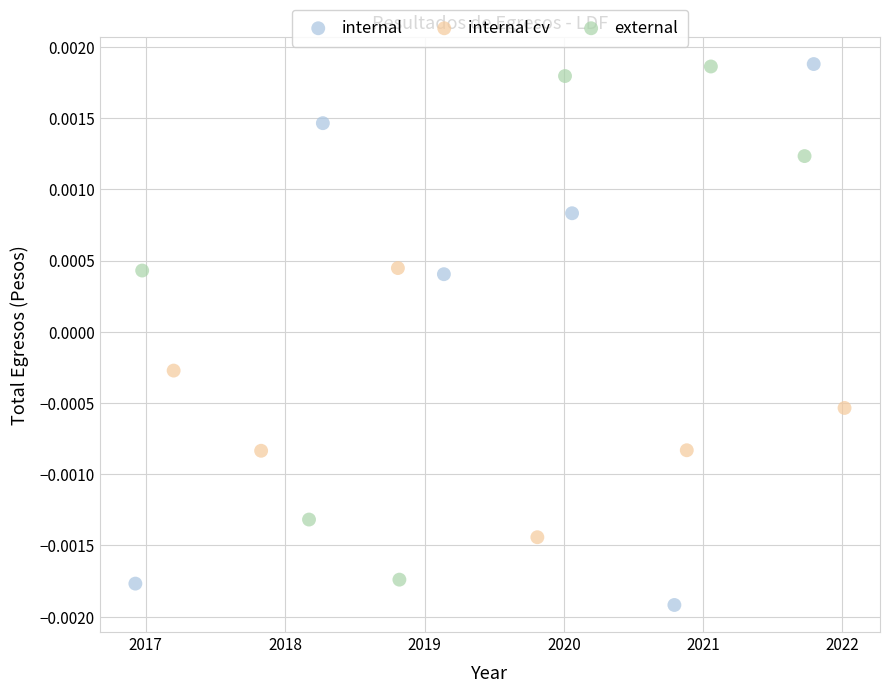

Which series contains the lowest Y value?

internal